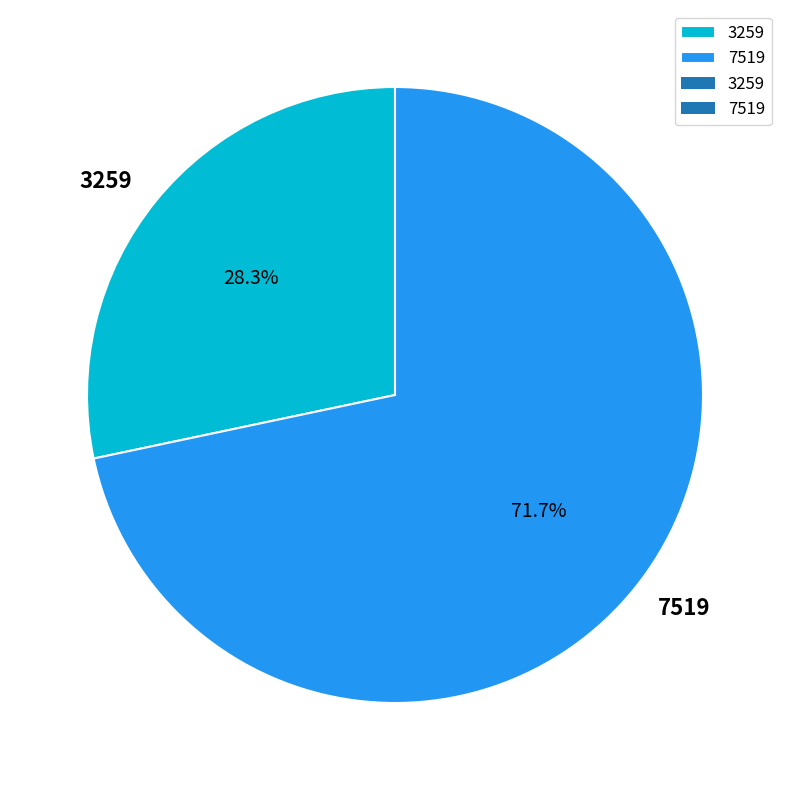

Combined, what portion of the pie is 7519 and 3259?

100.0%